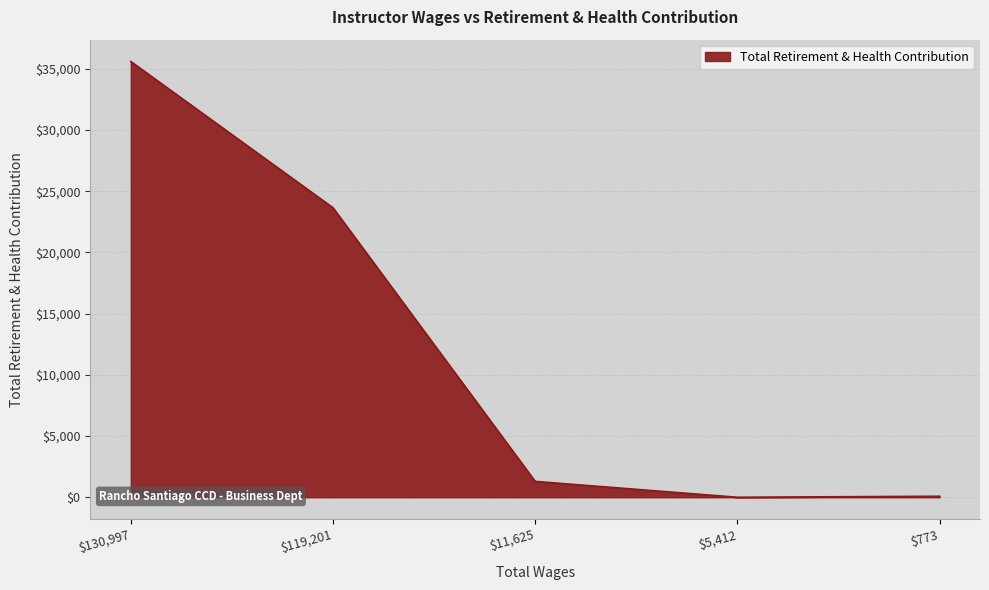

What is the average value?

12127